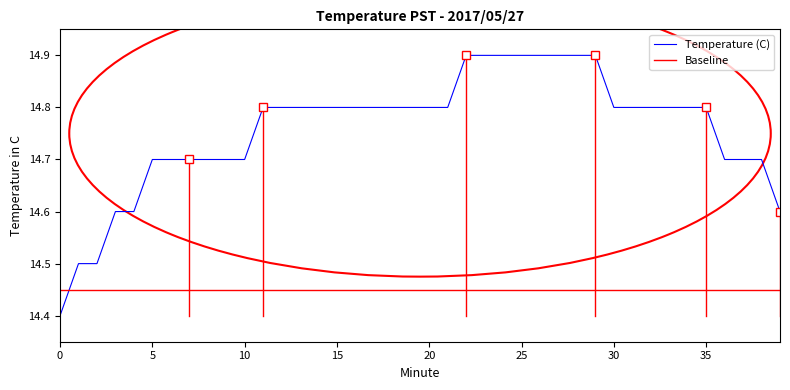

Reading left to right, extract all data points from this chart.

14.4	14.5	14.5	14.6	14.6	14.7	14.7	14.7	14.7	14.7	14.7	14.8	14.8	14.8	14.8	14.8	14.8	14.8	14.8	14.8	14.8	14.8	14.9	14.9	14.9	14.9	14.9	14.9	14.9	14.9	14.8	14.8	14.8	14.8	14.8	14.8	14.7	14.7	14.7	14.6